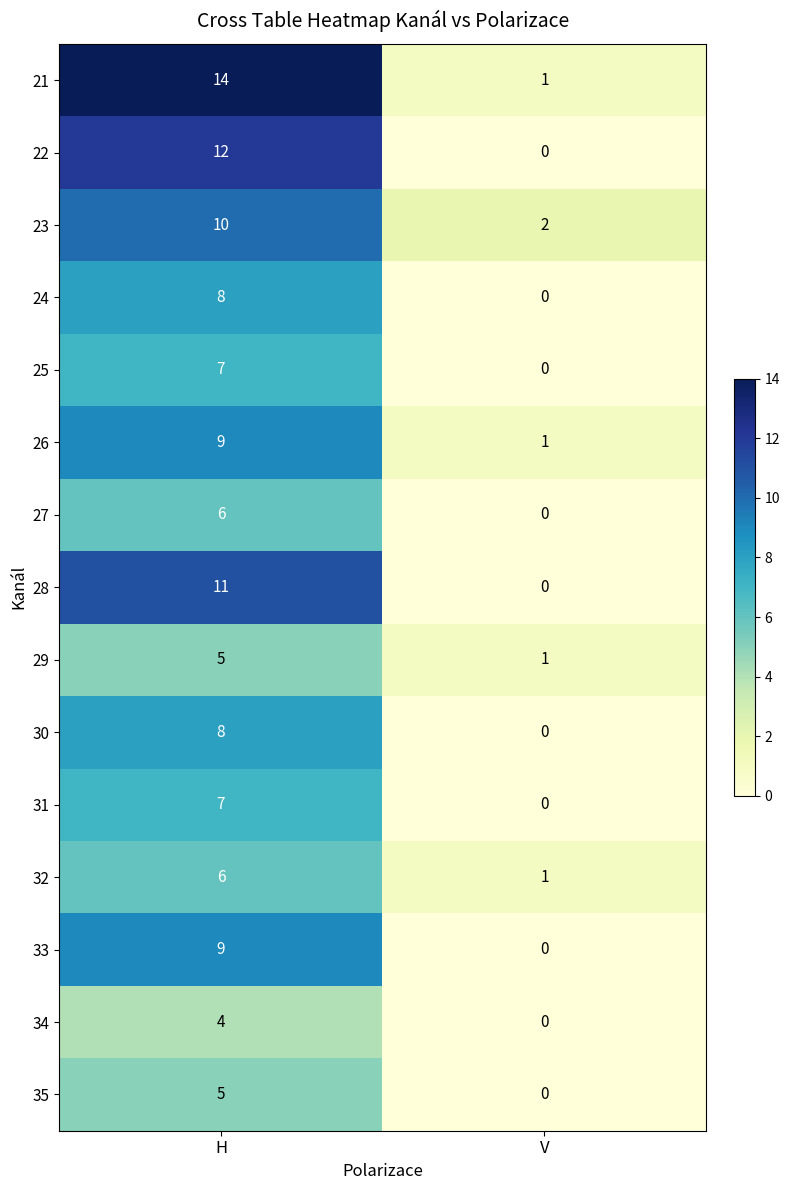

Count the number of categories in the chart.

2